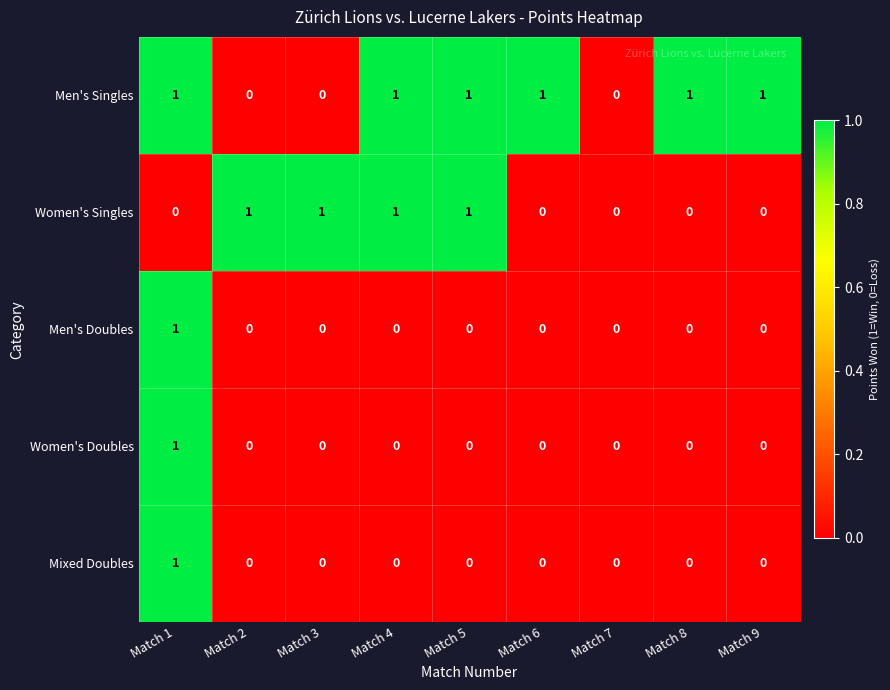

At which category is the sum across all series the highest?

Match 1